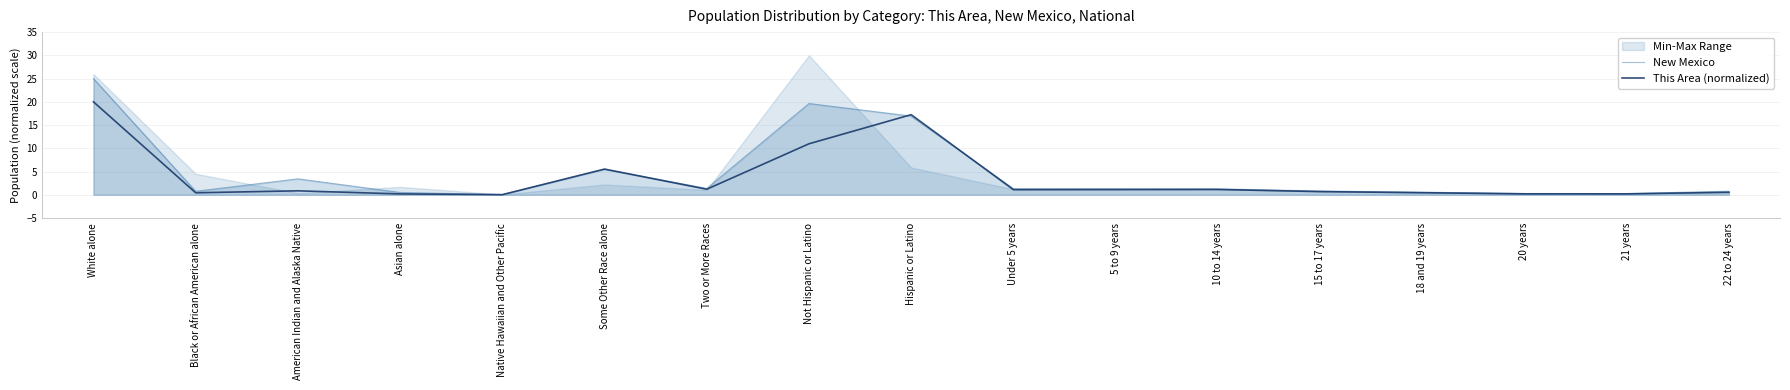

Where is This Area (normalized) nearest to the value 10?

Not Hispanic or Latino